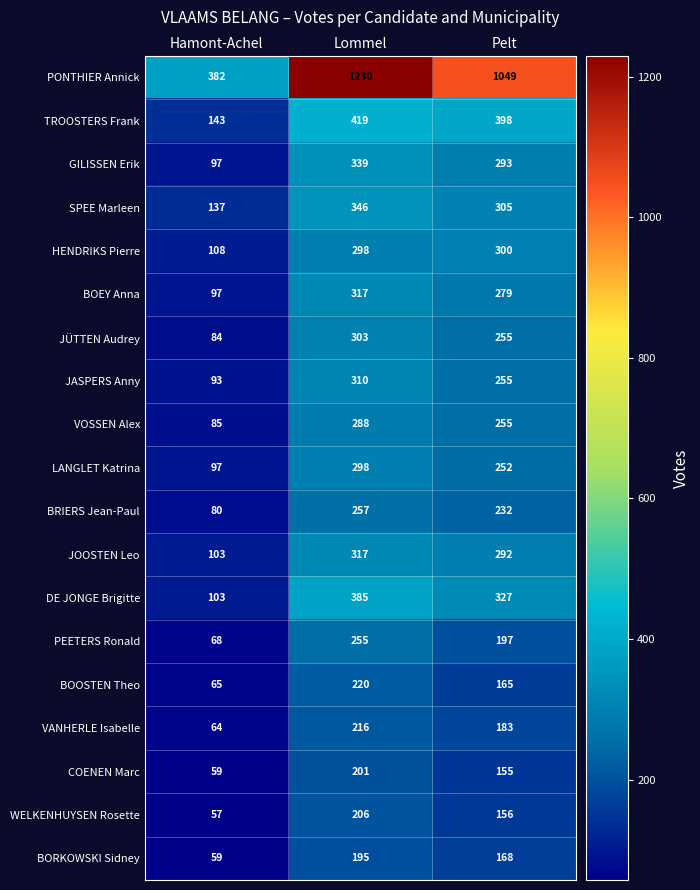

Which series changed the most between Hamont-Achel and Pelt?

PONTHIER Annick